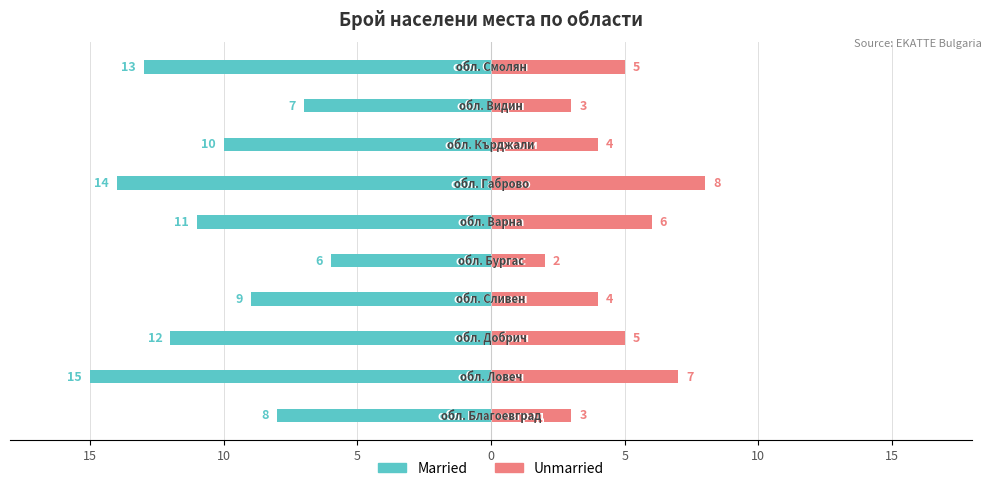

At 10, list the series in order from largest to smallest.

Unmarried, Married